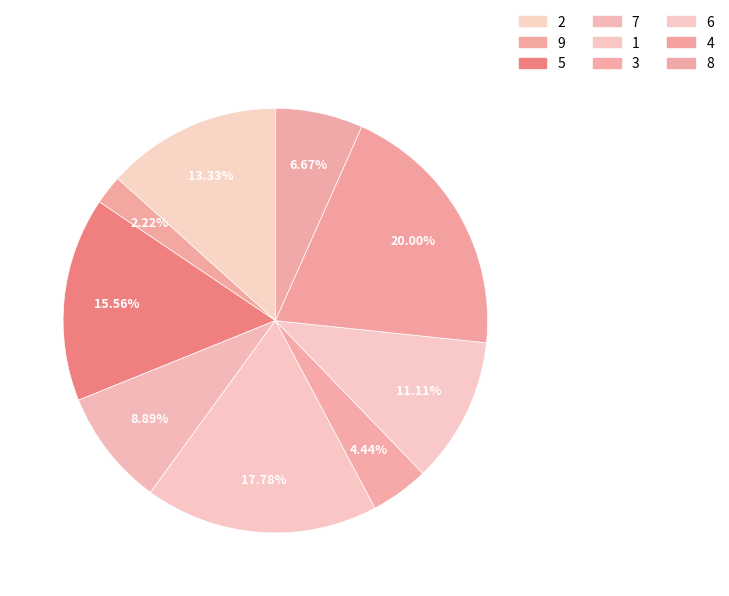

Which slice is the largest?

4